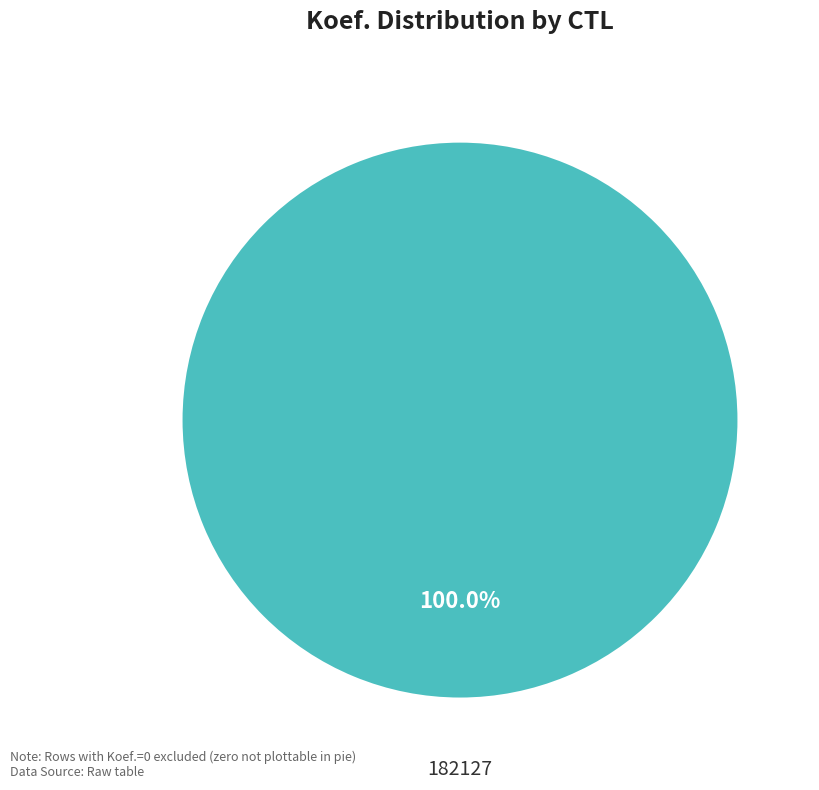

Is there a majority slice in this chart?

Yes